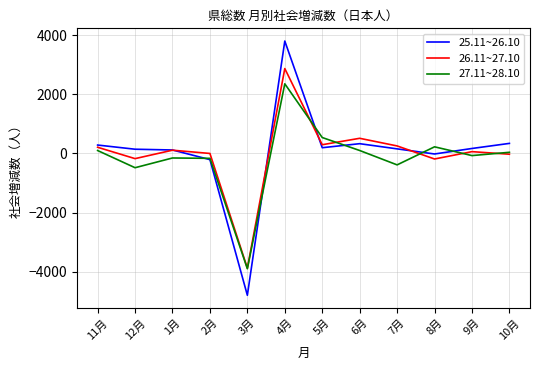

What is the minimum value shown in the chart?

-4792